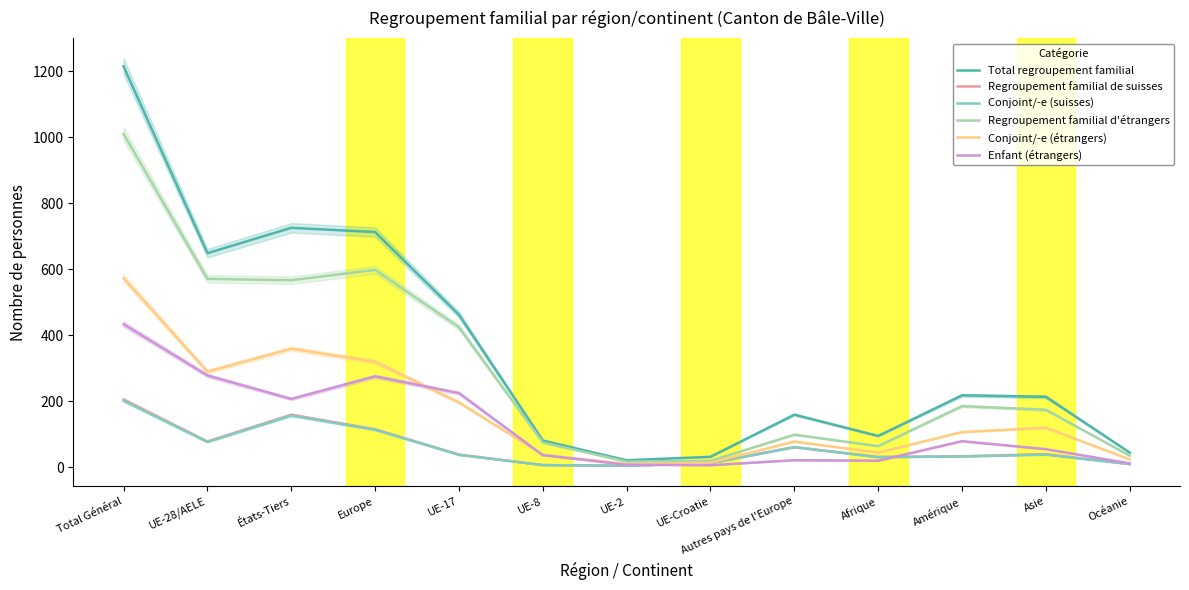

What is the label of the 11th point from the left?

Amérique